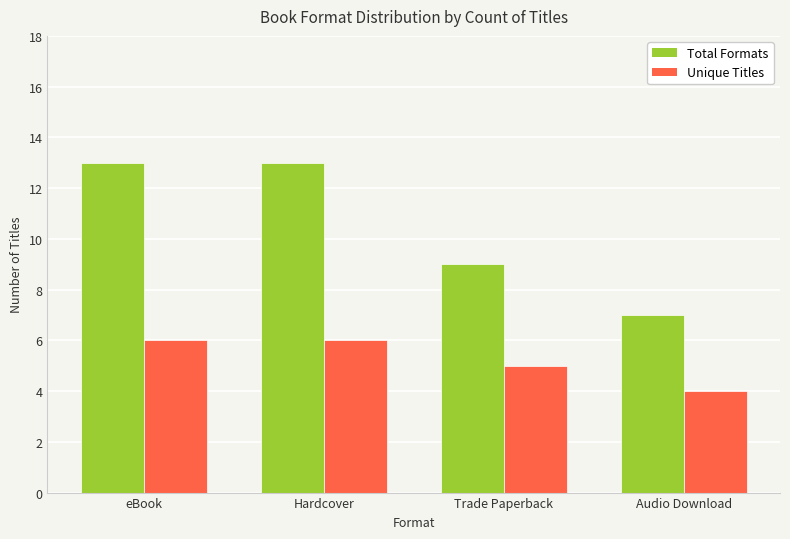

What is the minimum value shown in the chart?

4